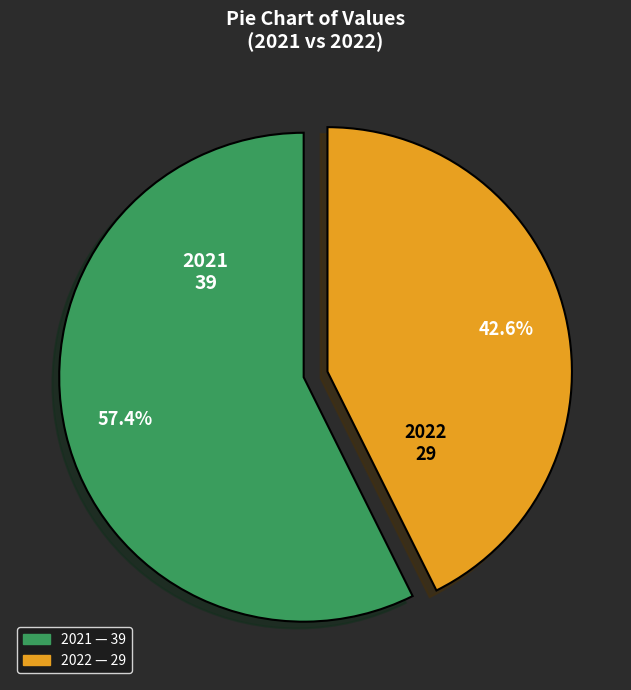

Is there a majority slice in this chart?

Yes